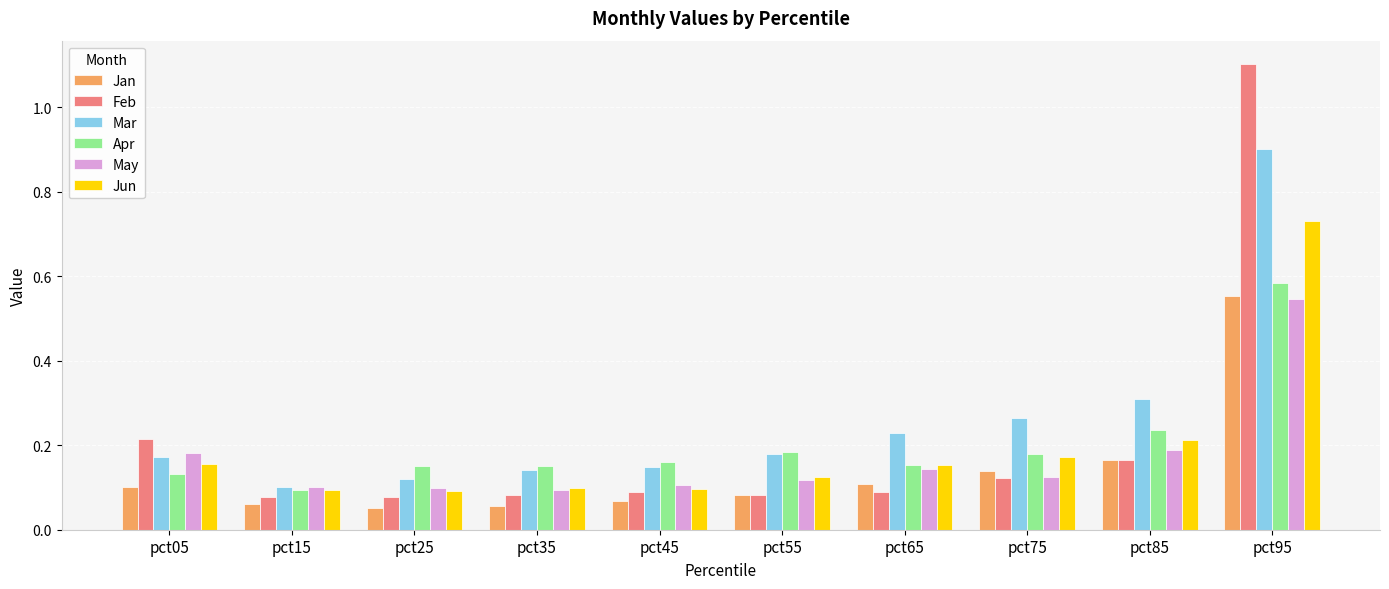

At which category is the sum across all series the highest?

pct95